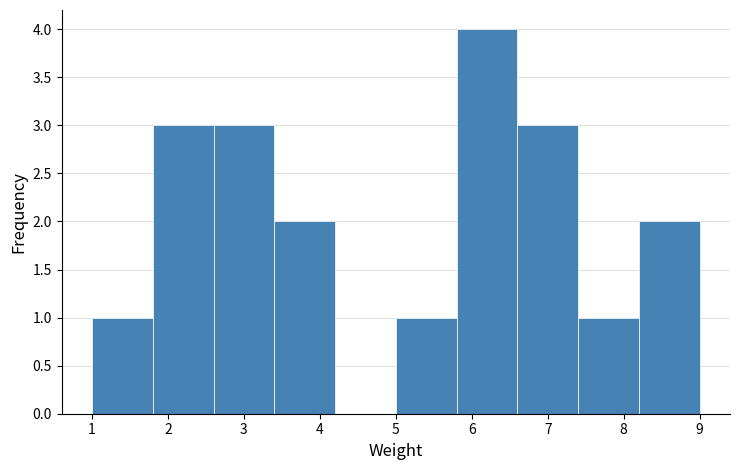

Which range on the x-axis has the tallest bar?

5.8 to 6.6